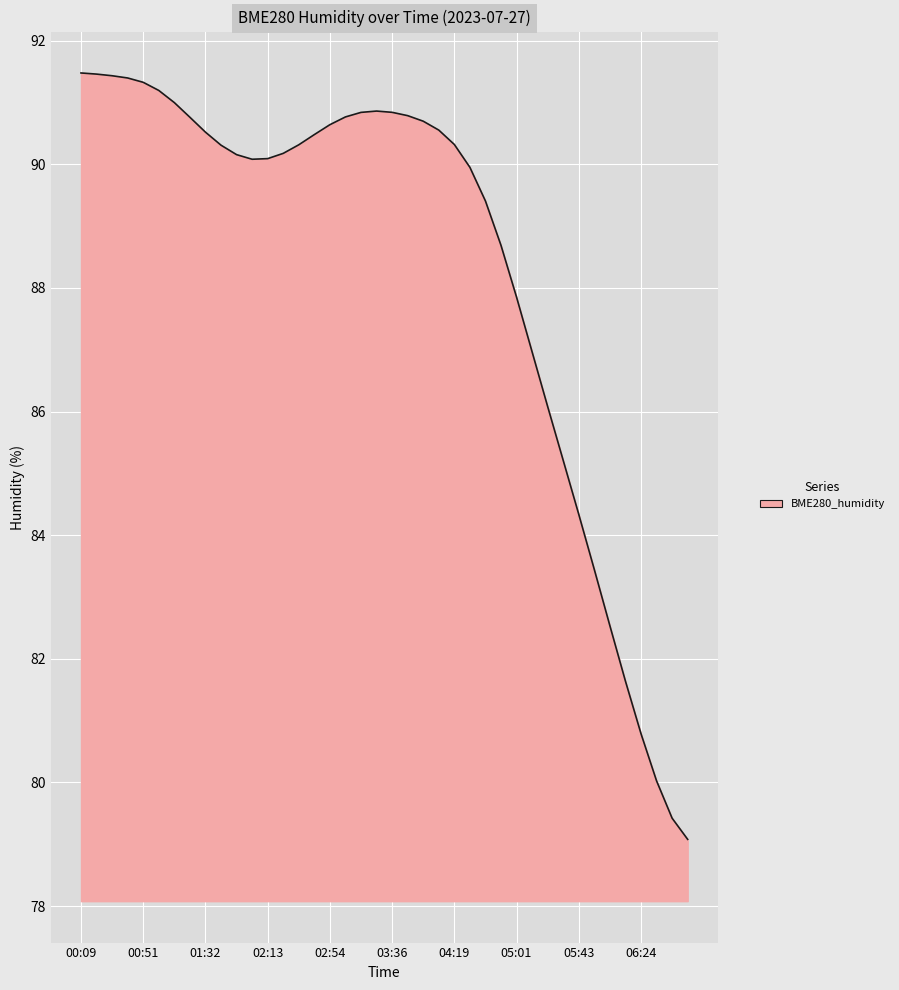

What is the greatest value displayed?

91.5